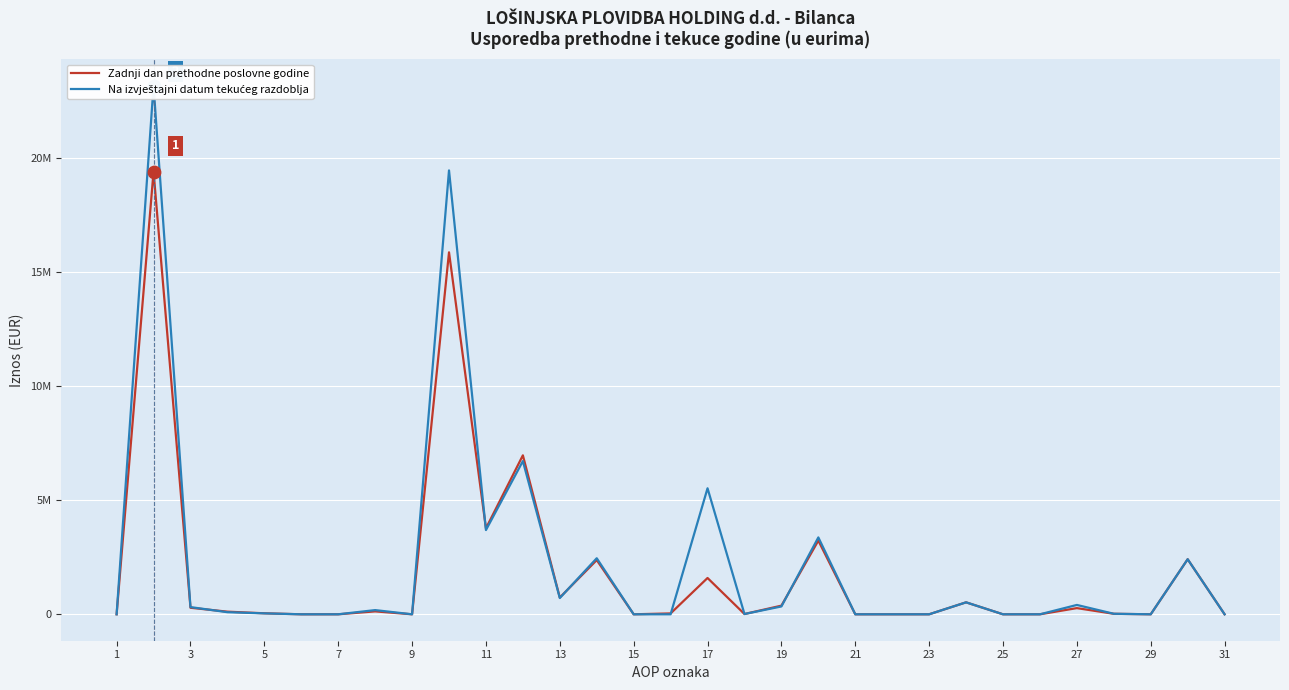

What are all the series names shown in the legend?

Zadnji dan prethodne poslovne godine, Na izvještajni datum tekućeg razdoblja